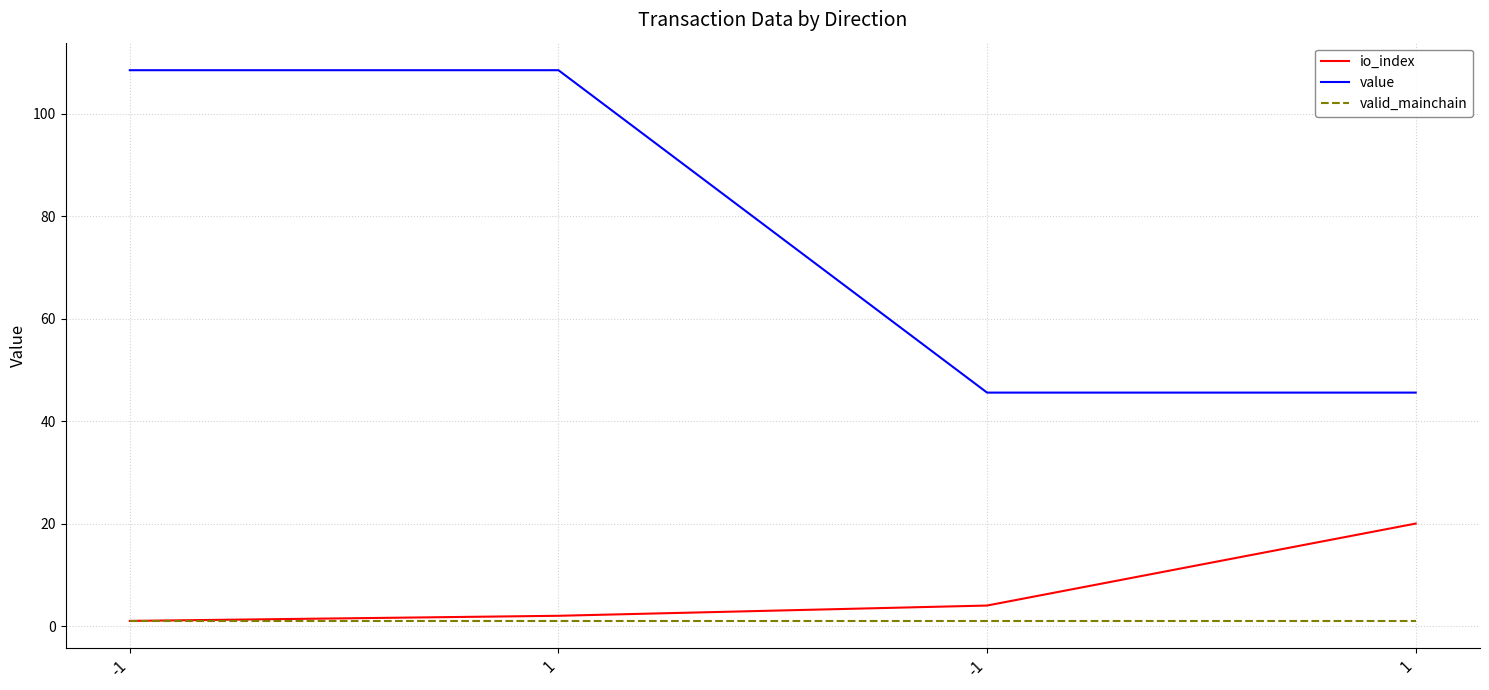

What are all the series names shown in the legend?

io_index, value, valid_mainchain